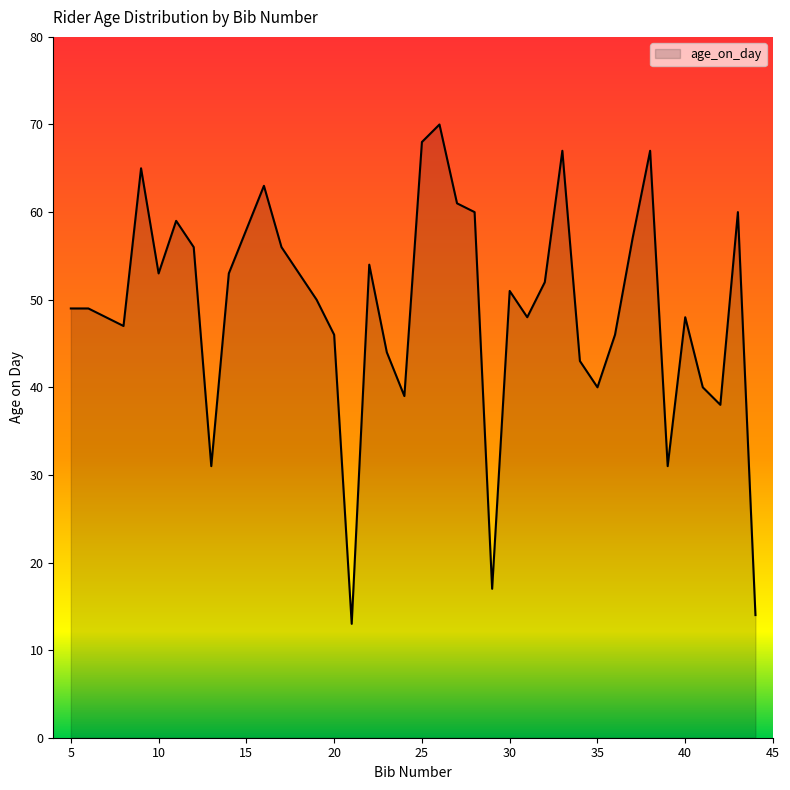

Does the chart display data point markers on the line(s)?

No